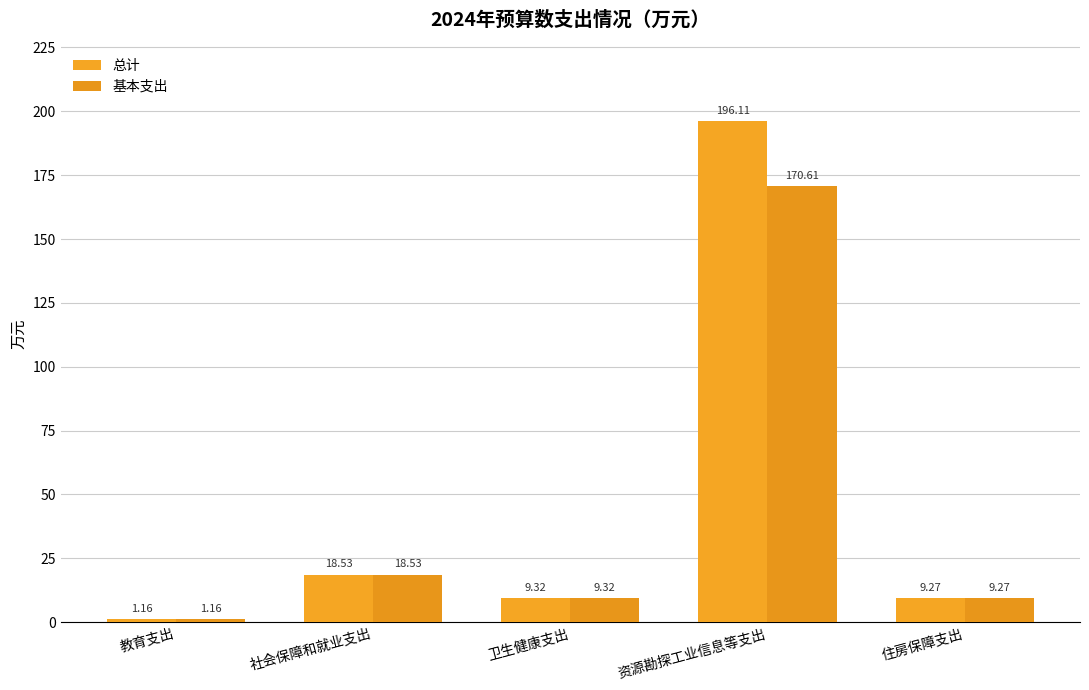

At how many categories does at least one series exceed 188?

1